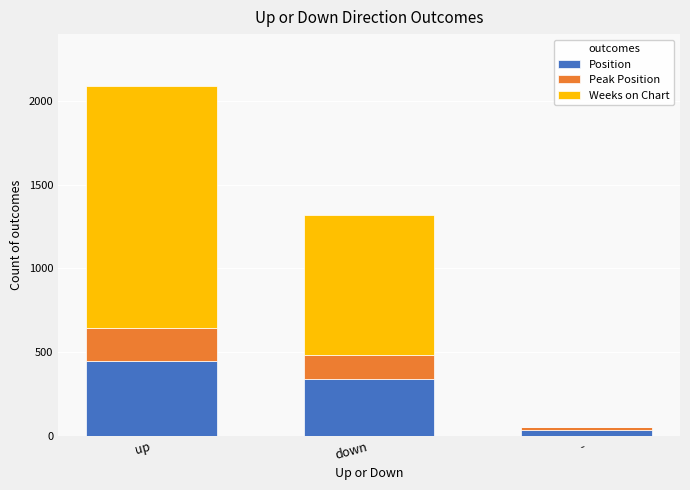

Does the chart contain stacked bars?

Yes